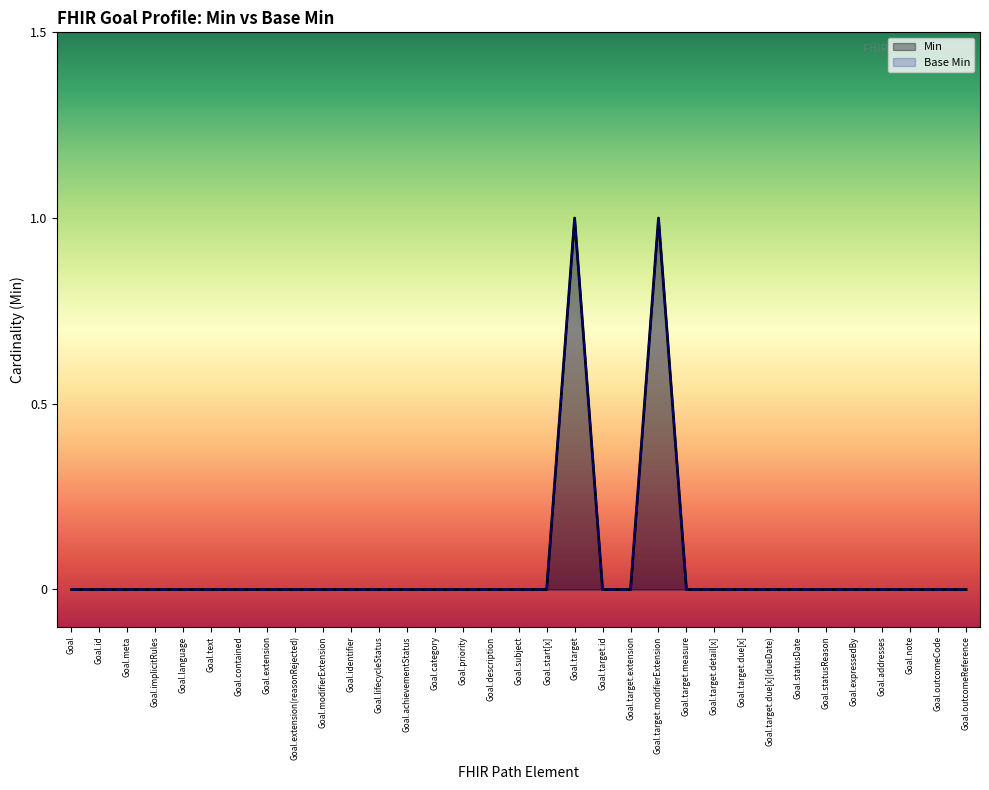

Reading left to right, list all the values displayed in this chart.

Min: 0	0	0	0	0	0	0	0	0	0	0	0	0	0	0	0	0	0	1	0	0	1	0	0	0	0	0	0	0	0	0	0	0
Base Min: 0	0	0	0	0	0	0	0	0	0	0	0	0	0	0	0	0	0	1	0	0	1	0	0	0	0	0	0	0	0	0	0	0